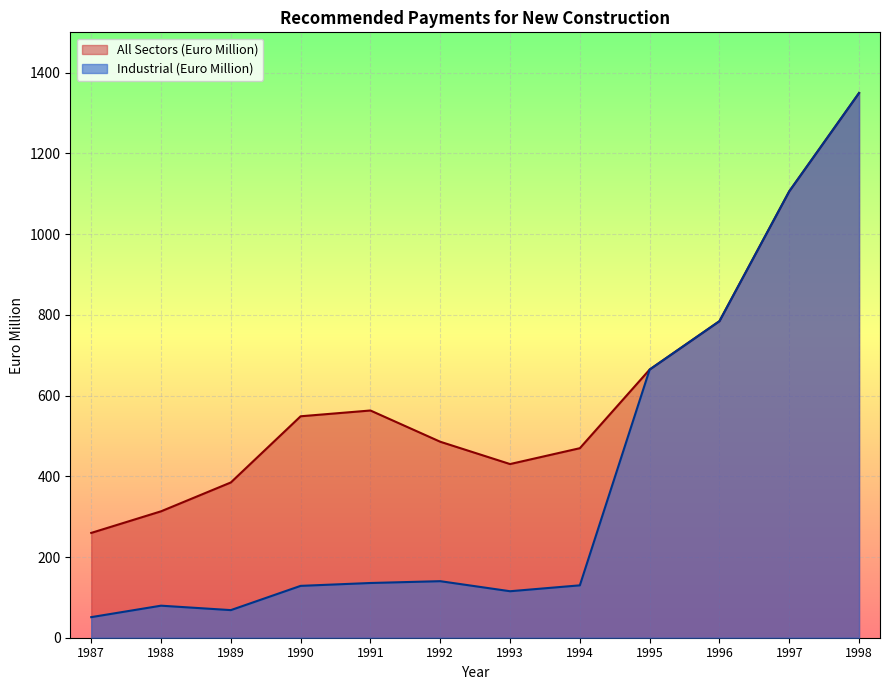

Which series has the largest total across all categories?

All Sectors (Euro Million)